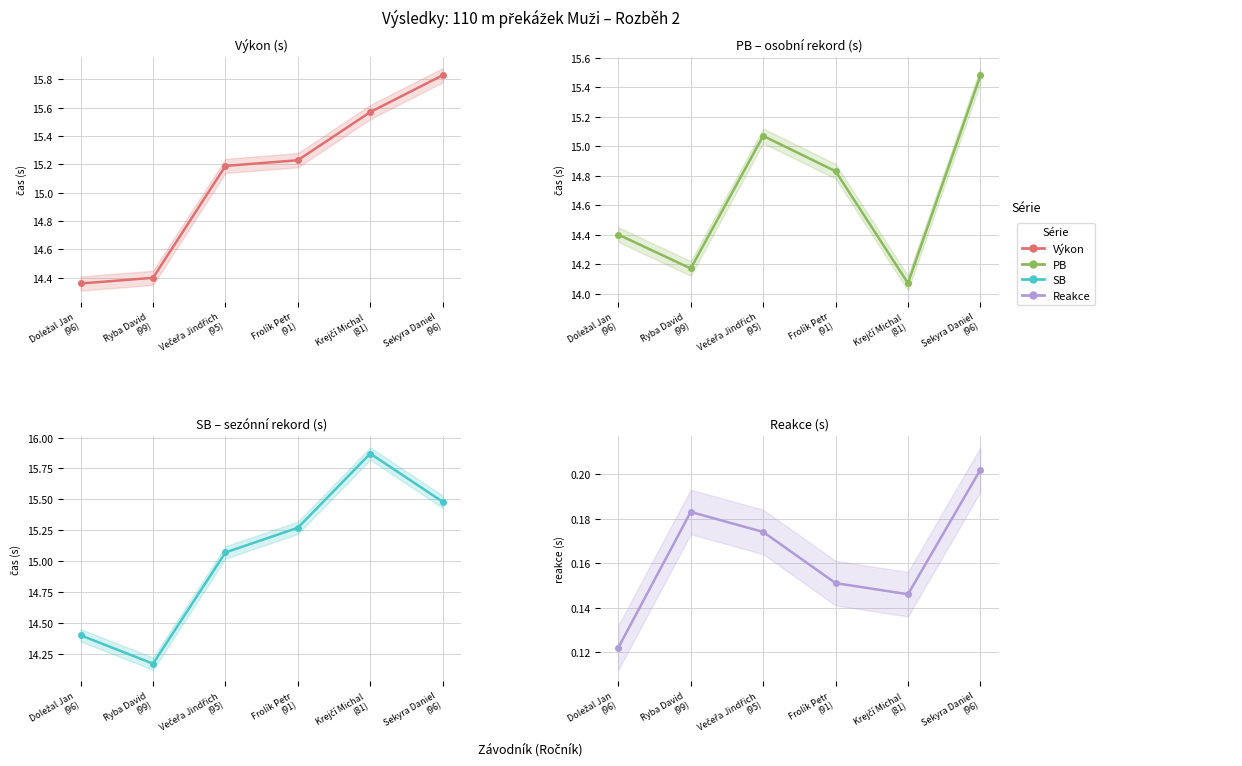

Which series has the largest range (max minus min)?

SB